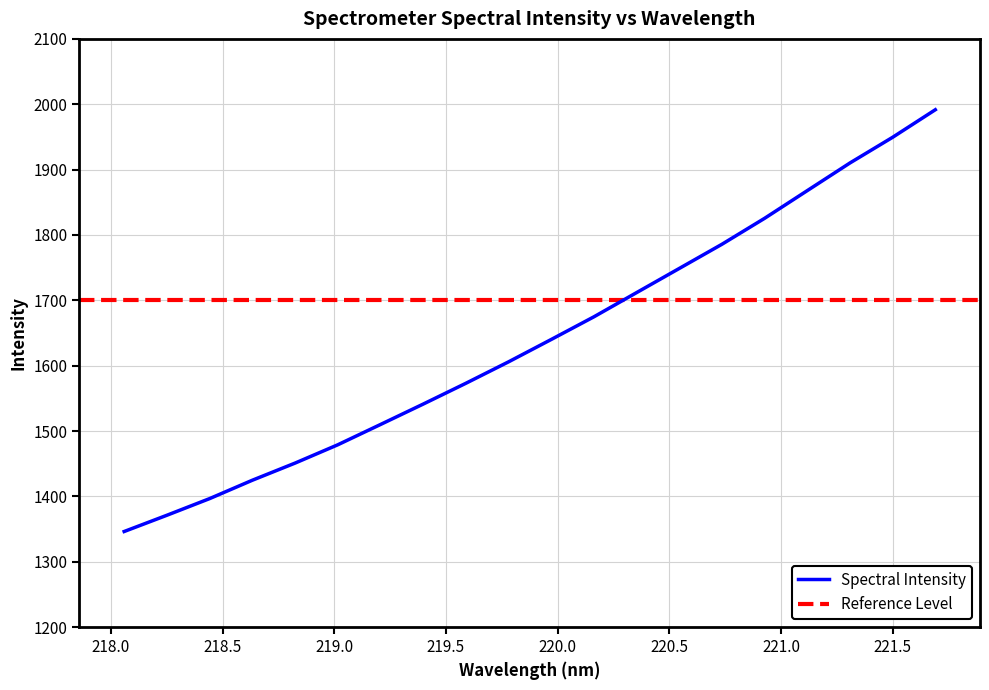

Does the chart have visible grid lines?

Yes